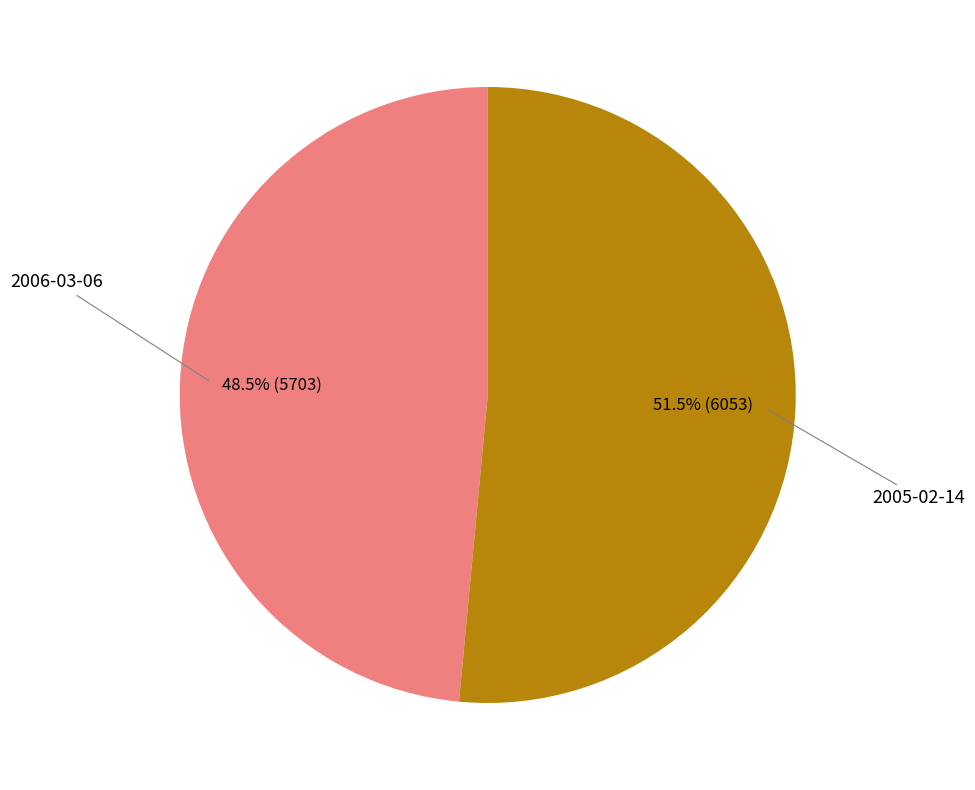

How many segments does this pie chart have?

2